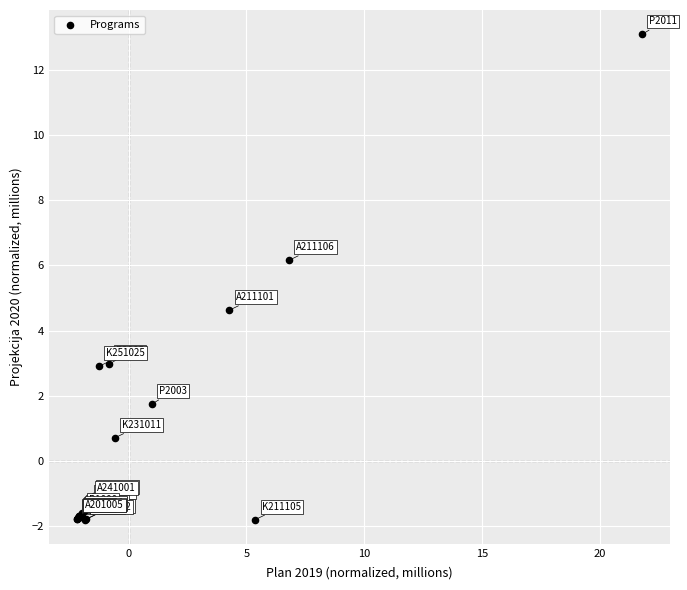

What Y value in the scatter plot is closest to 5?

4.6